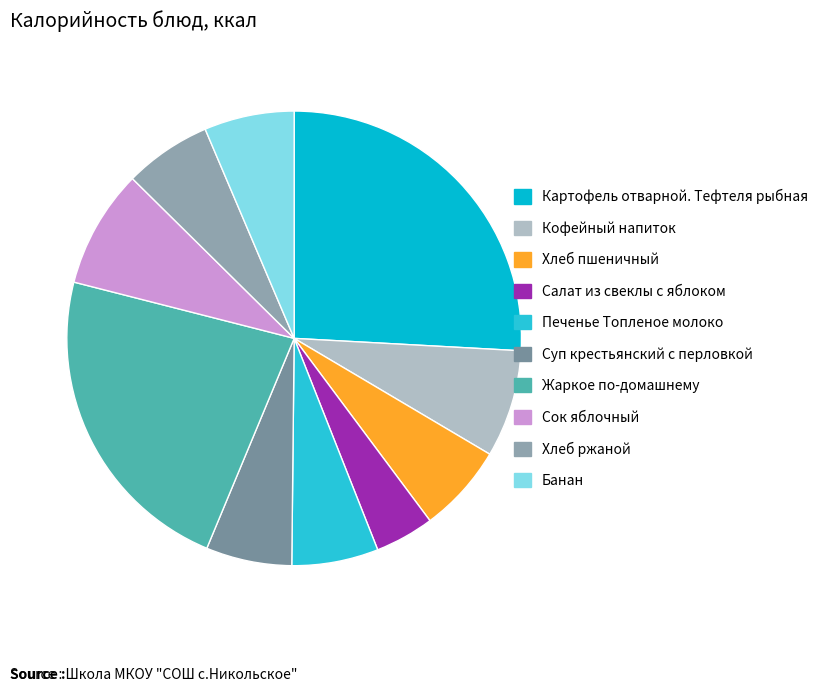

Count the number of slices in the pie.

10